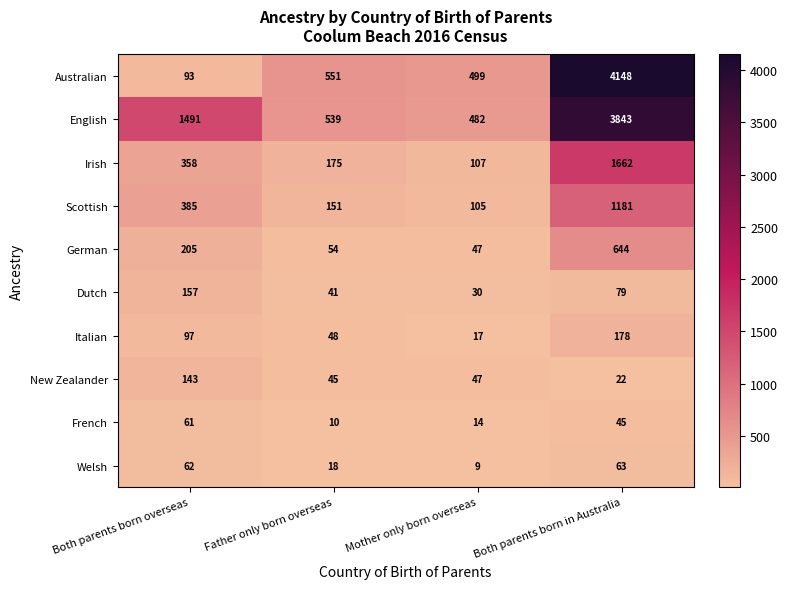

What value does the Italian series have at Both parents born overseas, to the nearest 5?

95